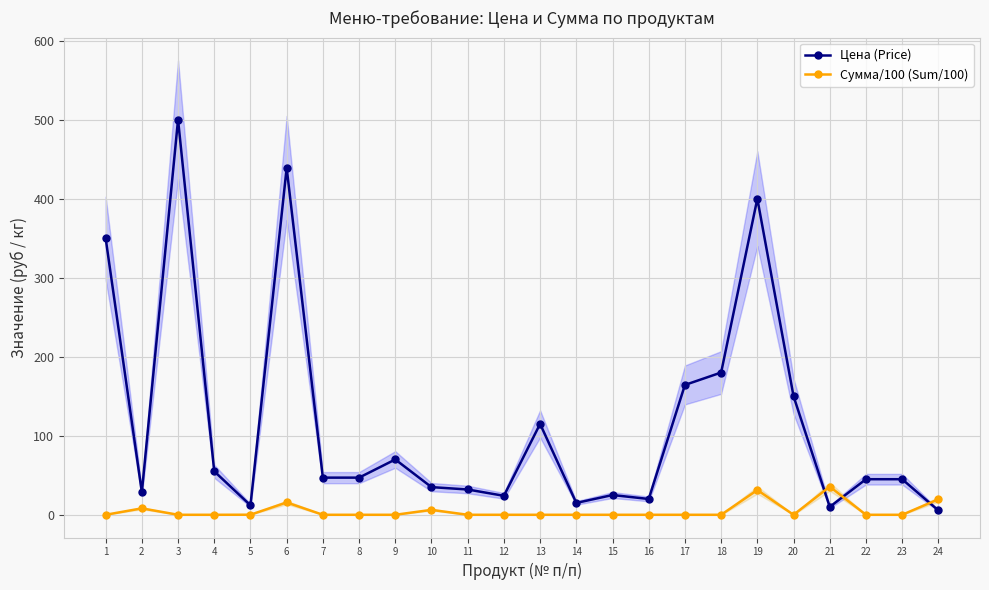

How many interior local peaks does the Сумма/100 (Sum/100) series have?

5